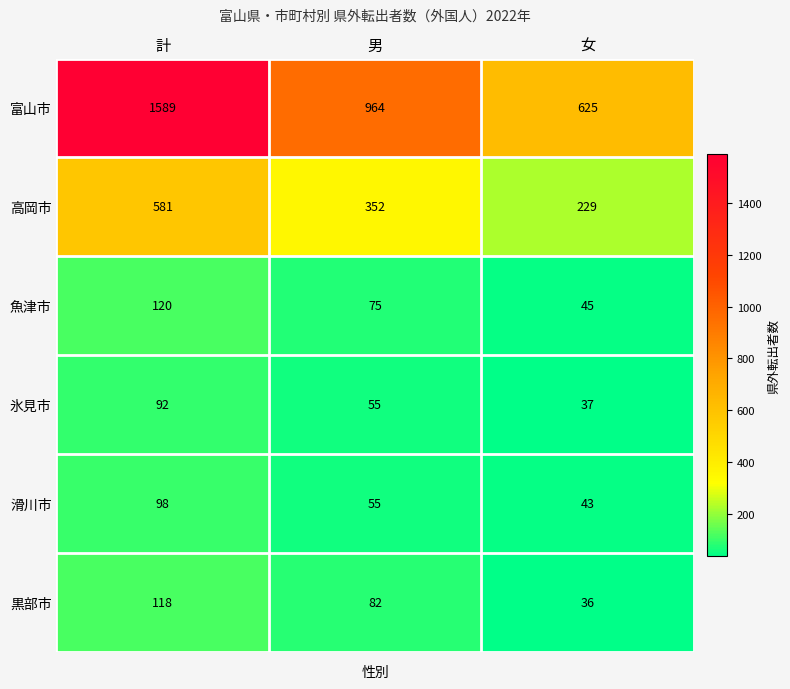

Is it true that 富山市 equals 625 at 女?

True